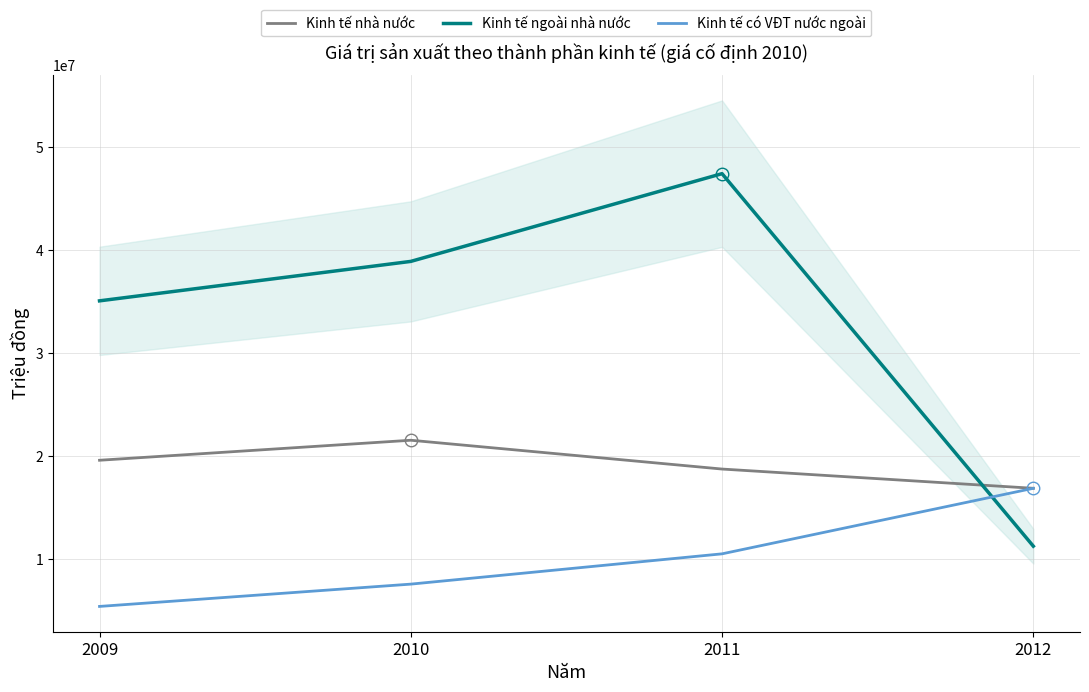

Does the chart display data point markers on the line(s)?

No